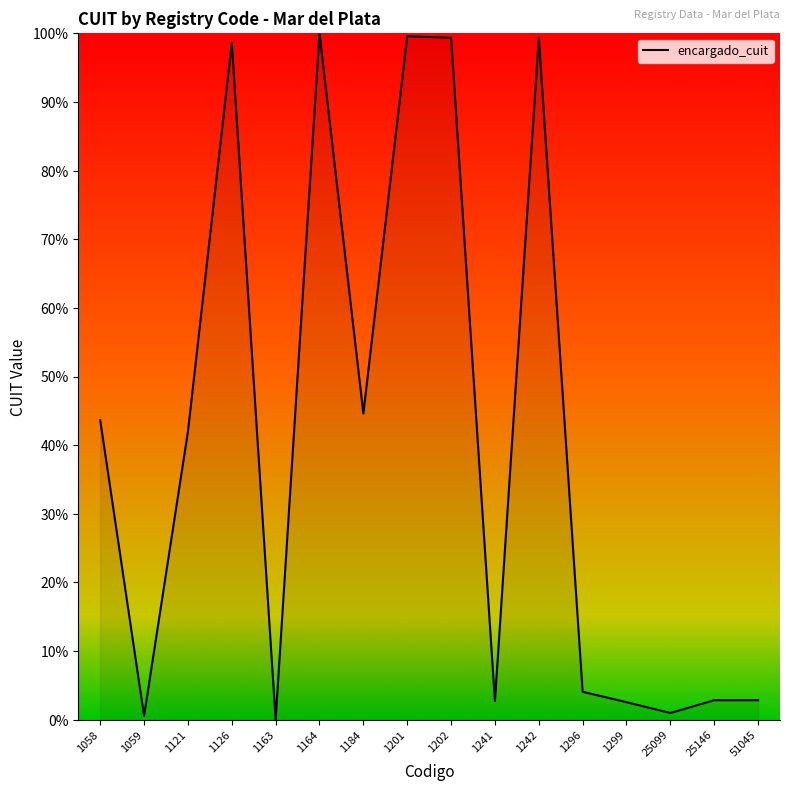

What is the sum of all values?

643.6